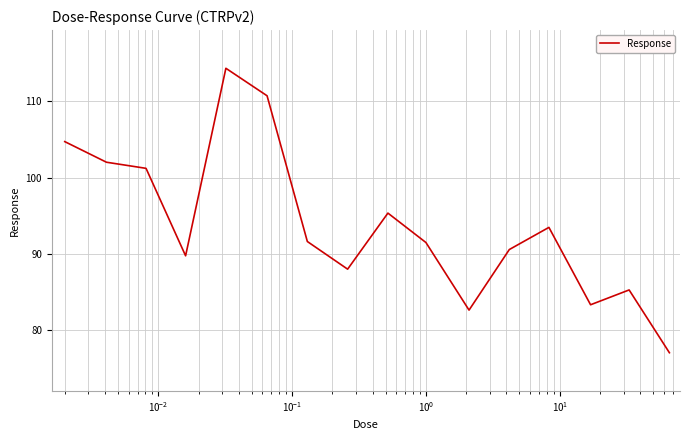

What is the smallest value displayed?

77.1